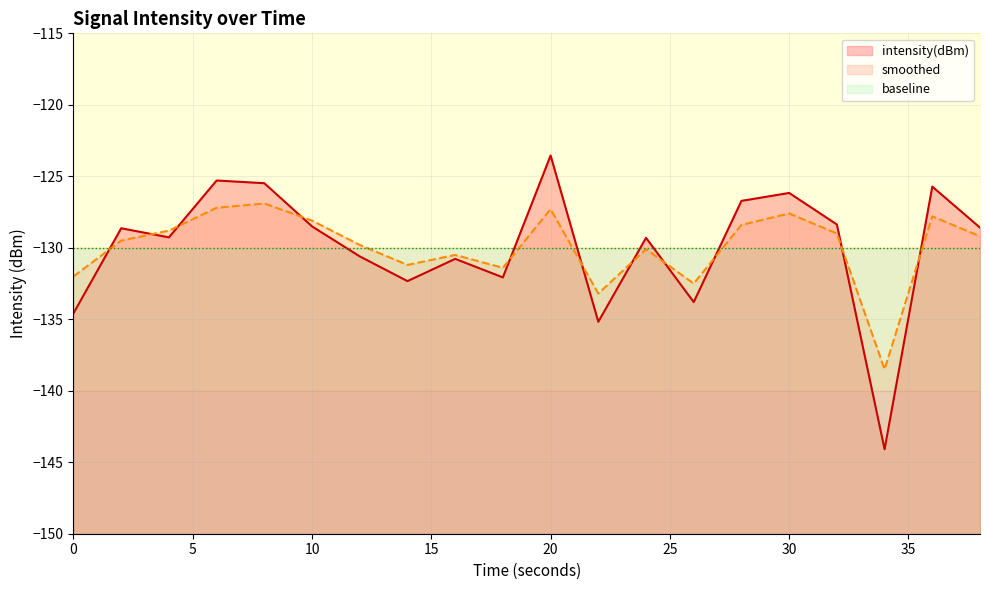

Which has a higher value, 14 or 22?

14